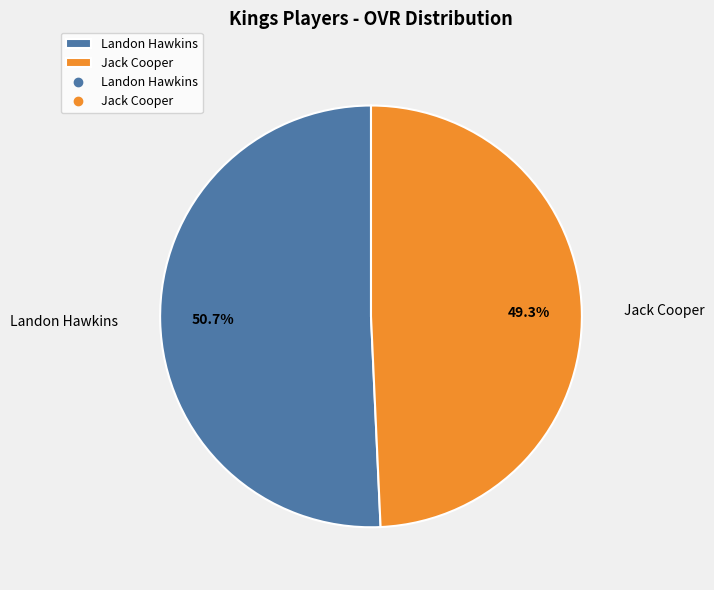

What percentage is the Jack Cooper slice, to the nearest percent?

49%